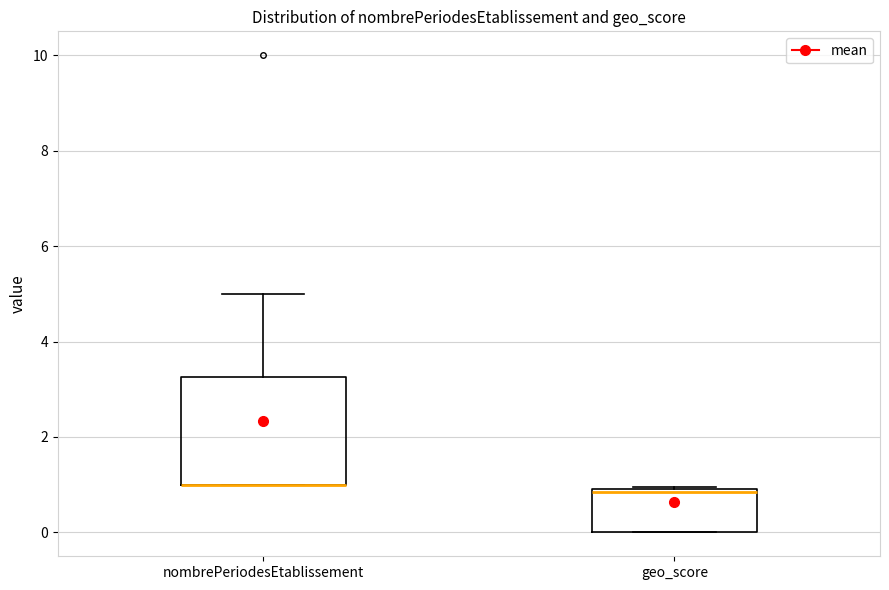

Comparing the boxes themselves (not the whiskers), which one is the tallest?

nombrePeriodesEtablissement